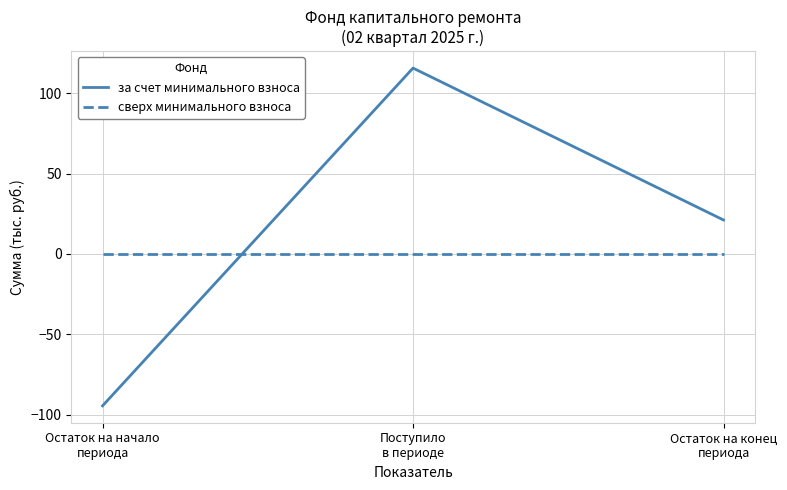

Reading left to right, what are all the values shown in this chart?

за счет минимального взноса: -94.5	115.6	21.1
сверх минимального взноса: 0.0	0.0	0.0